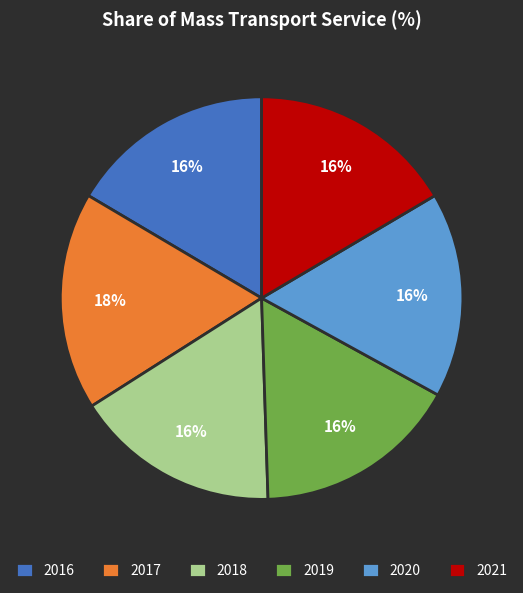

Approximately how many times larger is the value at 2016 compared to 2018?

1.0